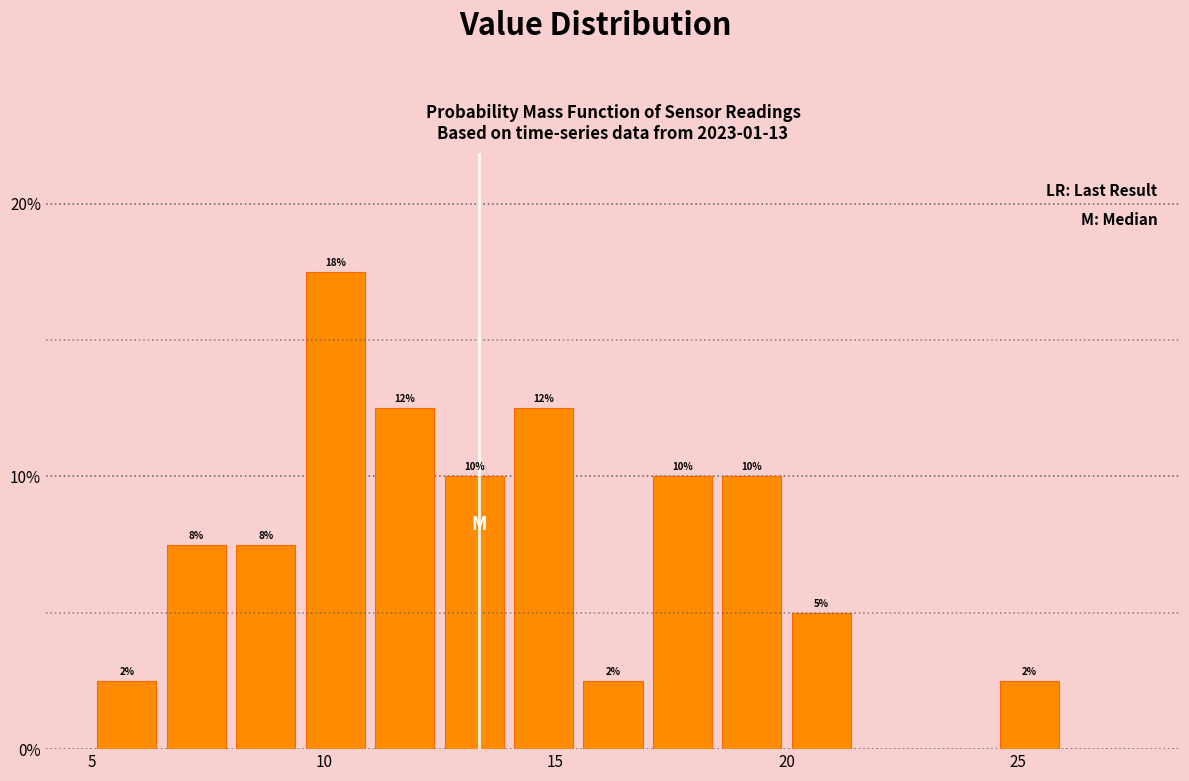

Around what value on the x-axis is the tallest bar? Give the approximate position of its centre, as read against the axis.

10.5